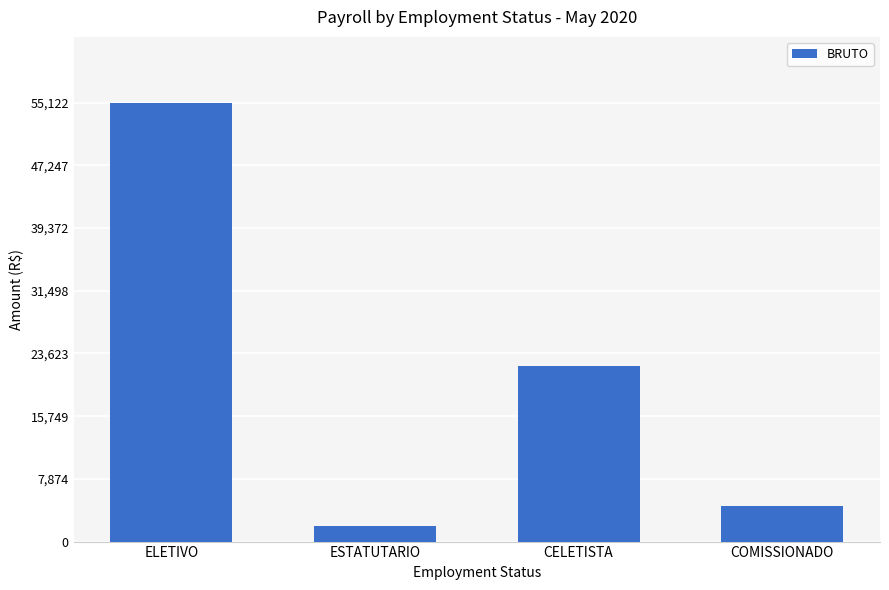

Reading left to right, extract all data points from this chart.

55122	1910	22065	4500